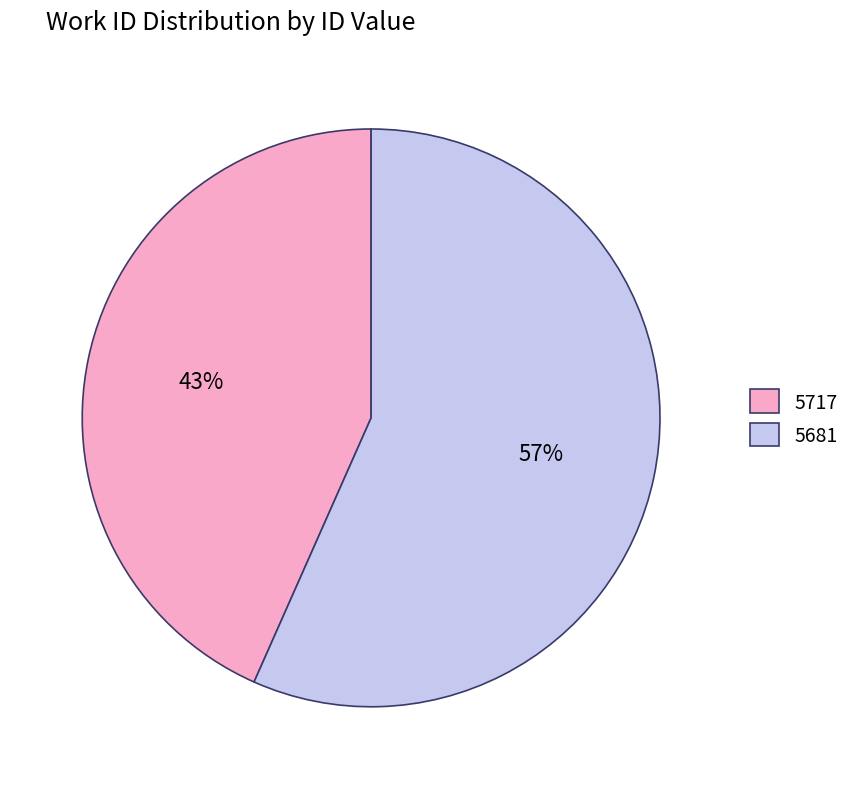

To the nearest percent, what percentage of the pie is 5681?

57%